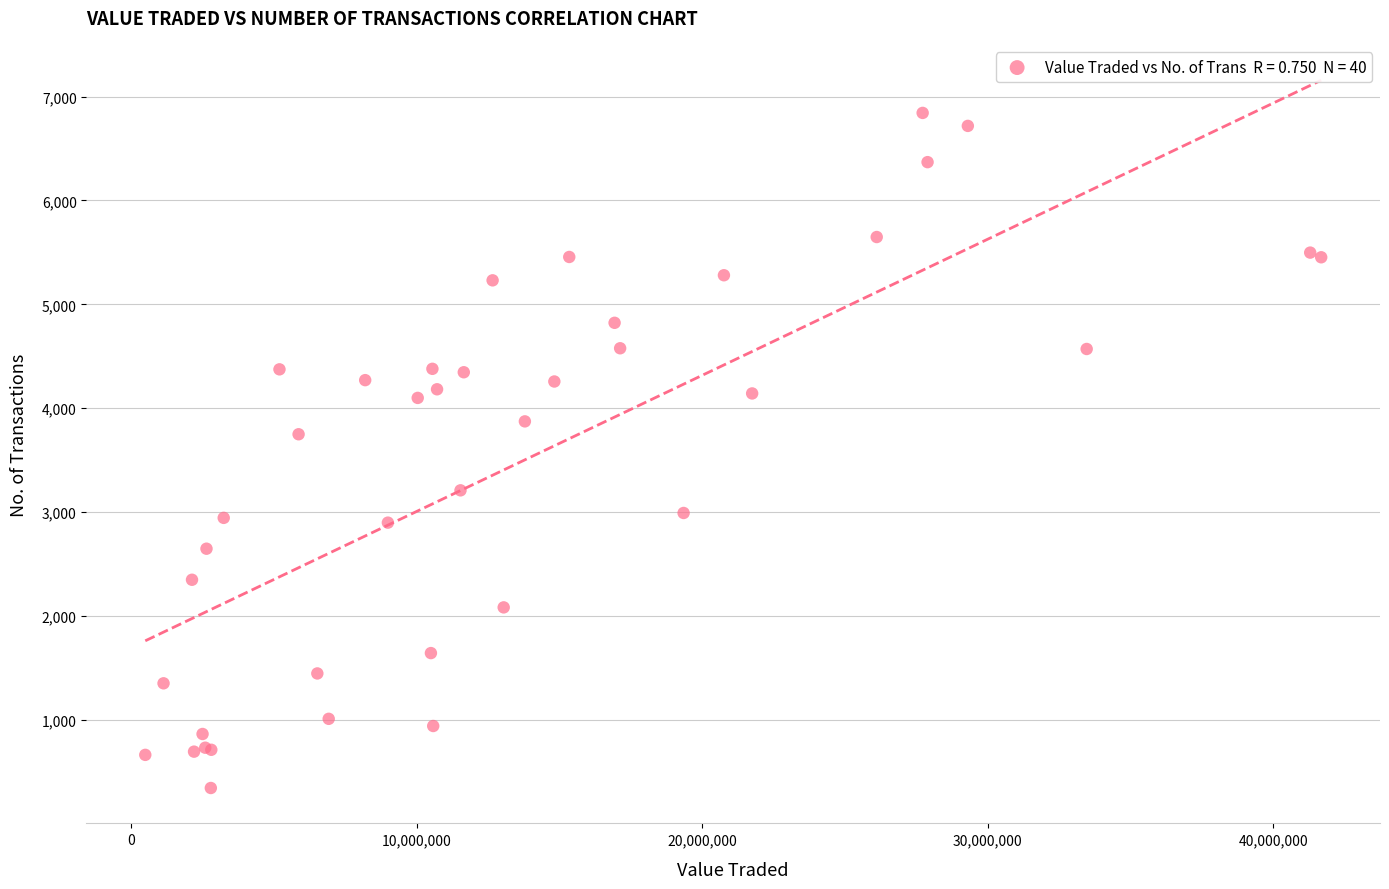

What Y value in the scatter plot is closest to 3593?

3749